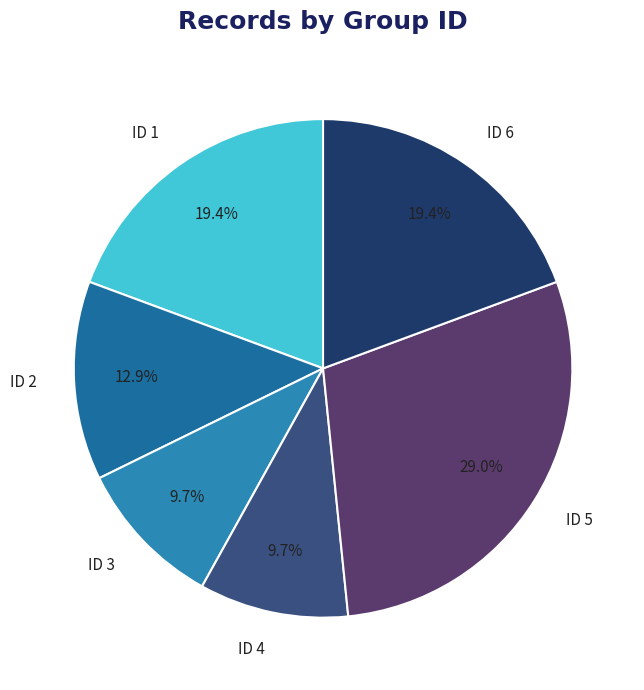

Count the number of slices in the pie.

6